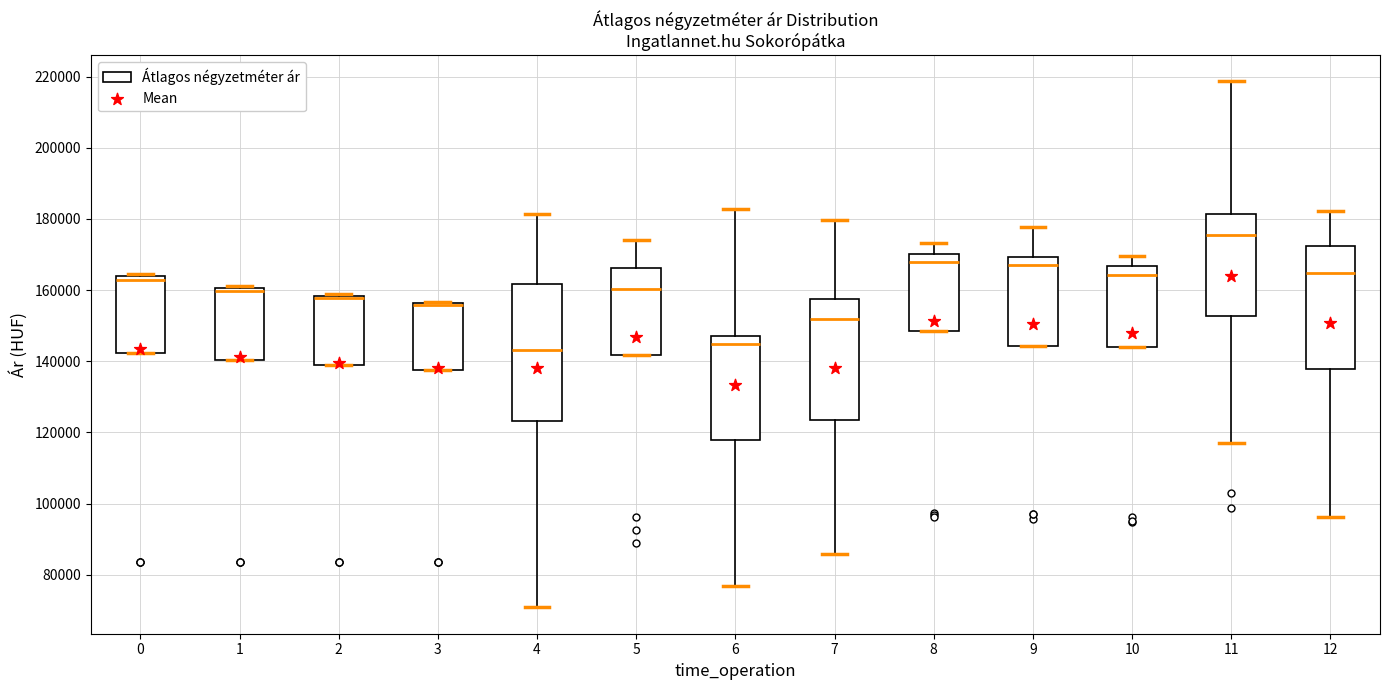

Comparing the boxes themselves (not the whiskers), which one is the tallest?

4